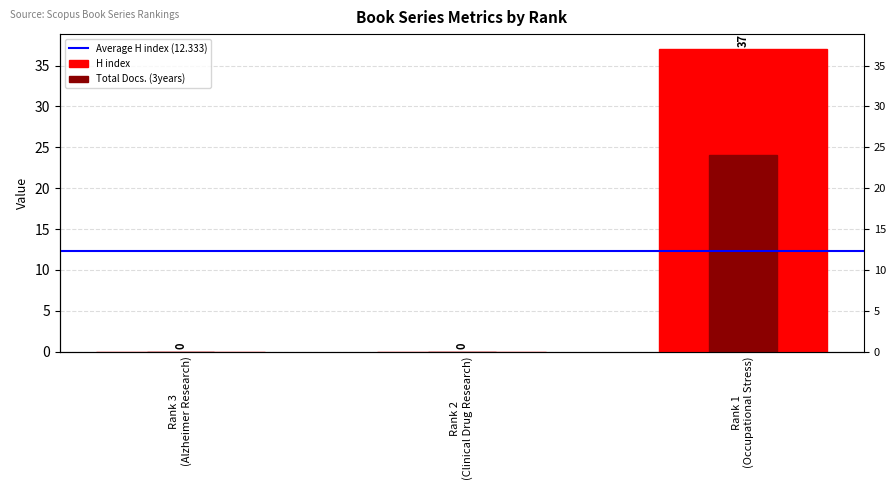

Reading left to right, transcribe all the data shown in this chart.

H index: Rank 3
(Alzheimer Research)=0	Rank 2
(Clinical Drug Research)=0	Rank 1
(Occupational Stress)=37
Total Docs. (3years): Rank 3
(Alzheimer Research)=0	Rank 2
(Clinical Drug Research)=0	Rank 1
(Occupational Stress)=24